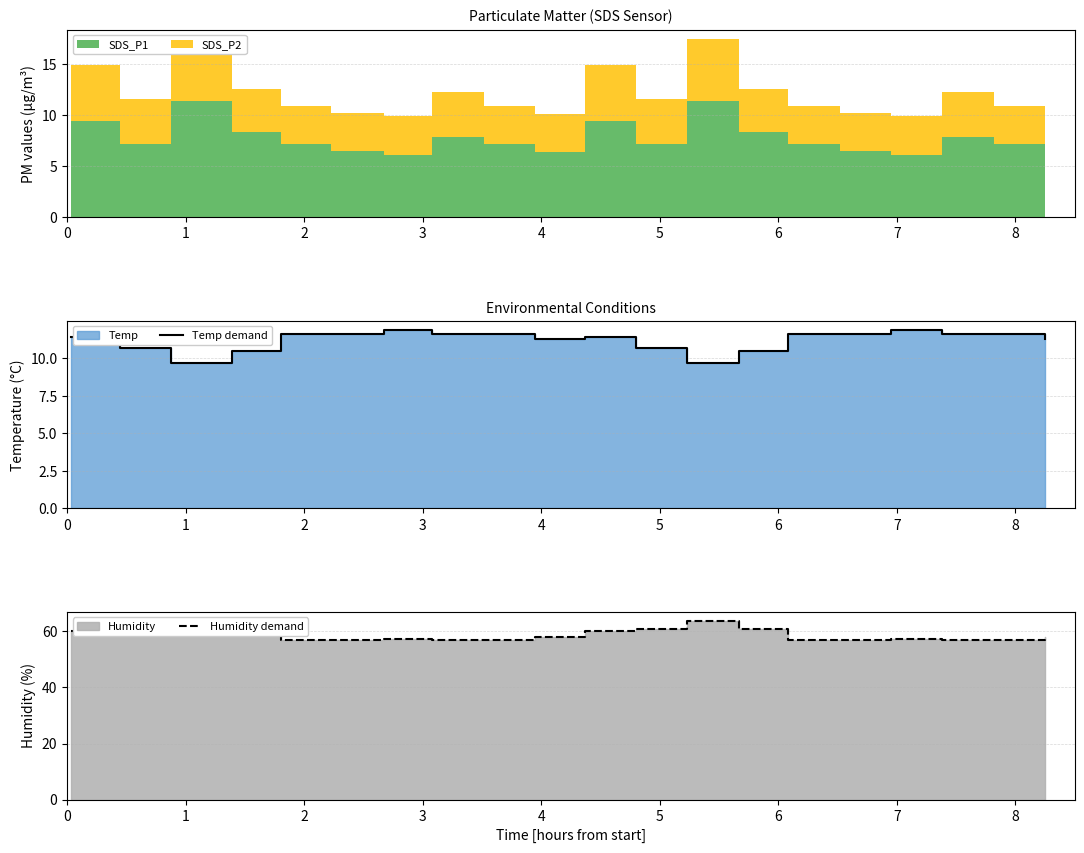

Which series has the widest spread of values?

Humidity demand